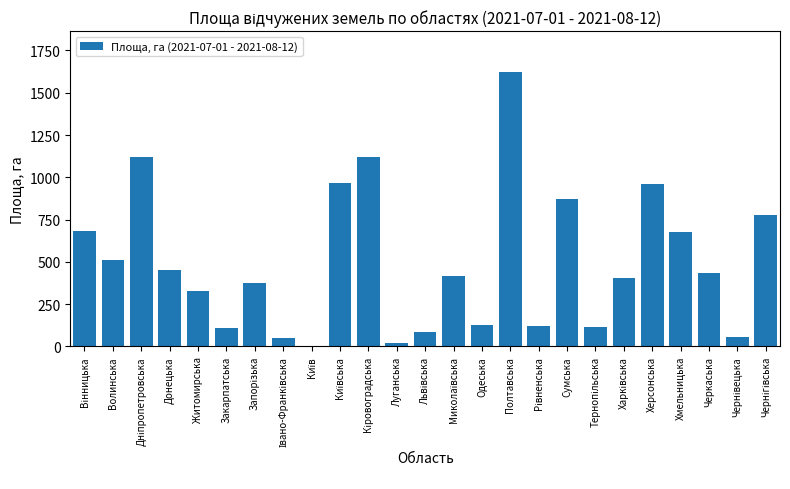

Is it true that the value at Херсонська is 959.8?

True